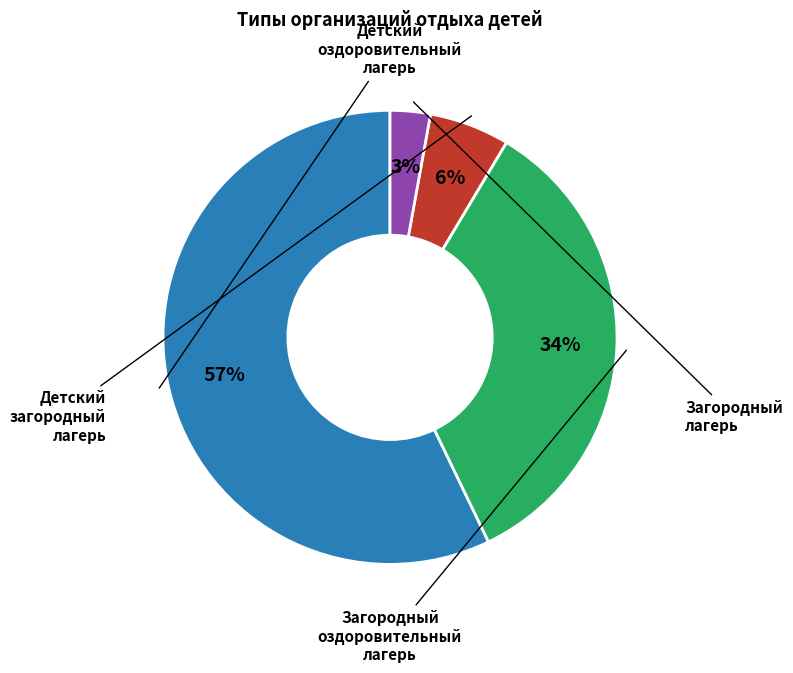

Is there a majority slice in this chart?

Yes